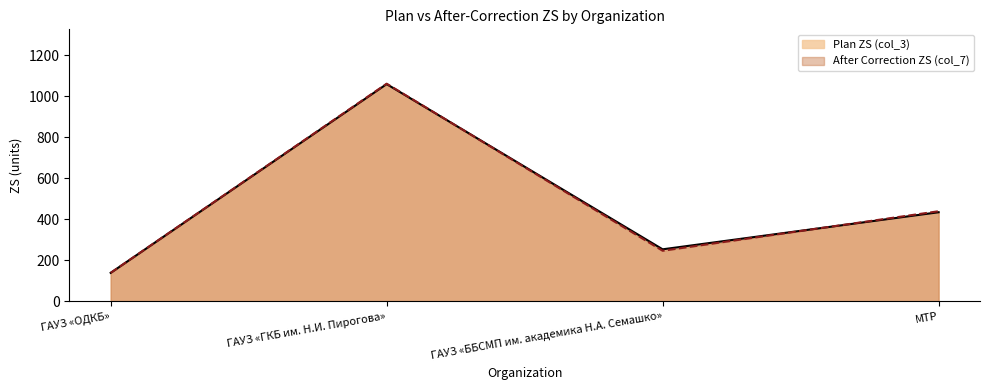

How many lines are shown in the chart?

2